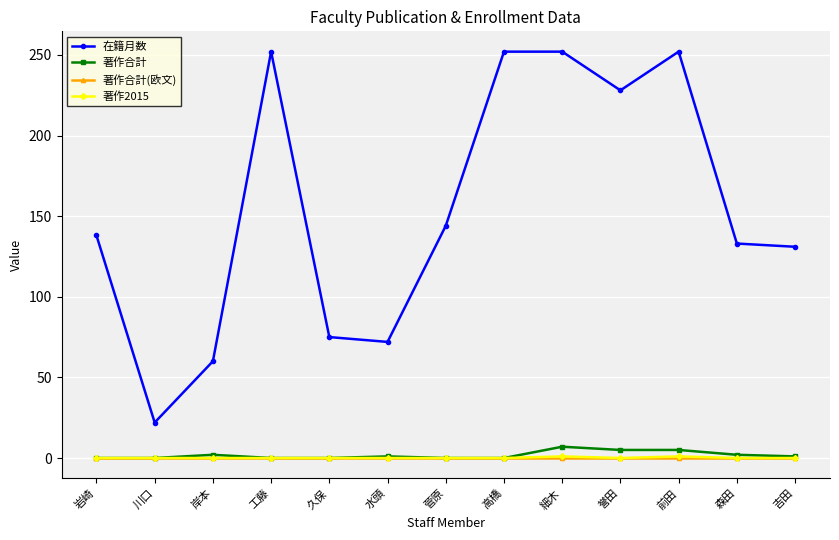

What is the value of the 在籍月数 point at the 8th from the left?

252